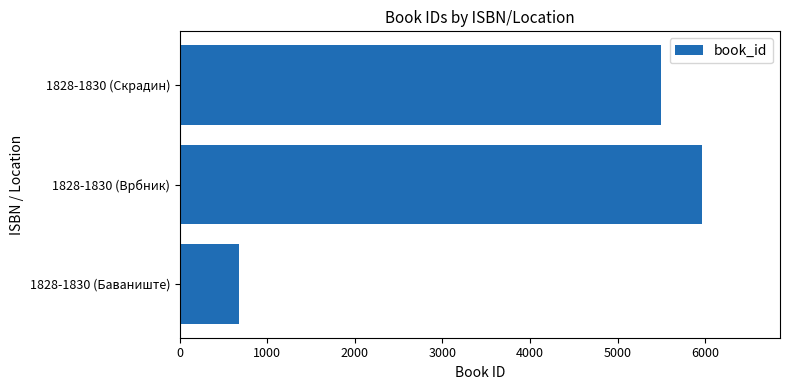

Approximately how many times larger is the value at 1828-1830 (Врбник) compared to 1828-1830 (Скрадин)?

1.1